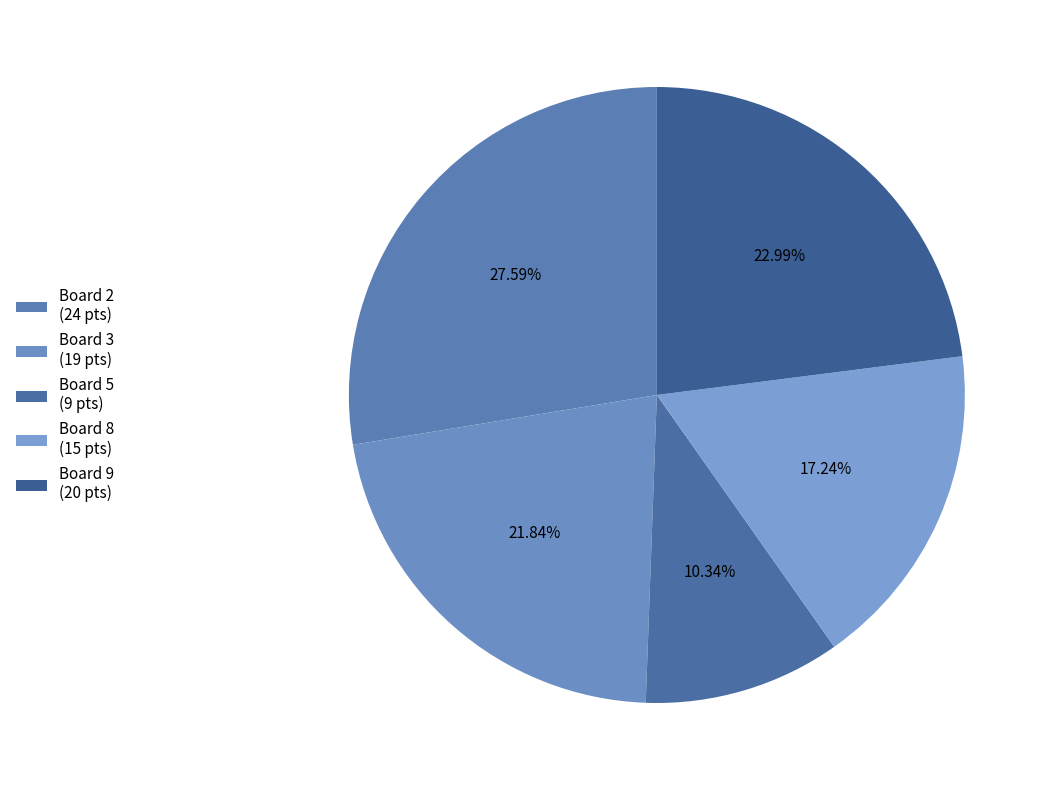

To the nearest percent, what is the average slice percentage?

20%